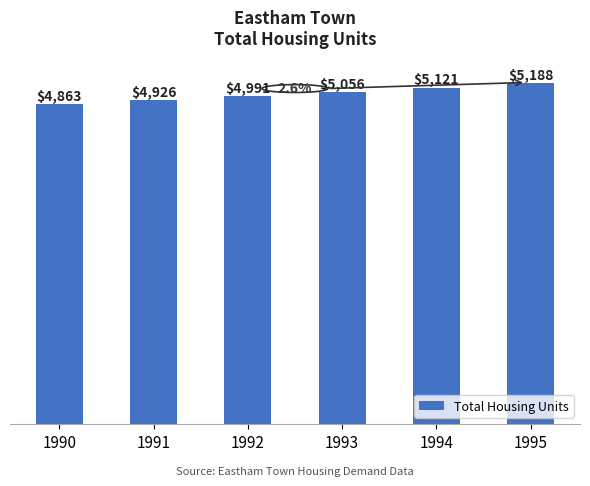

How many values are below 5056?

3